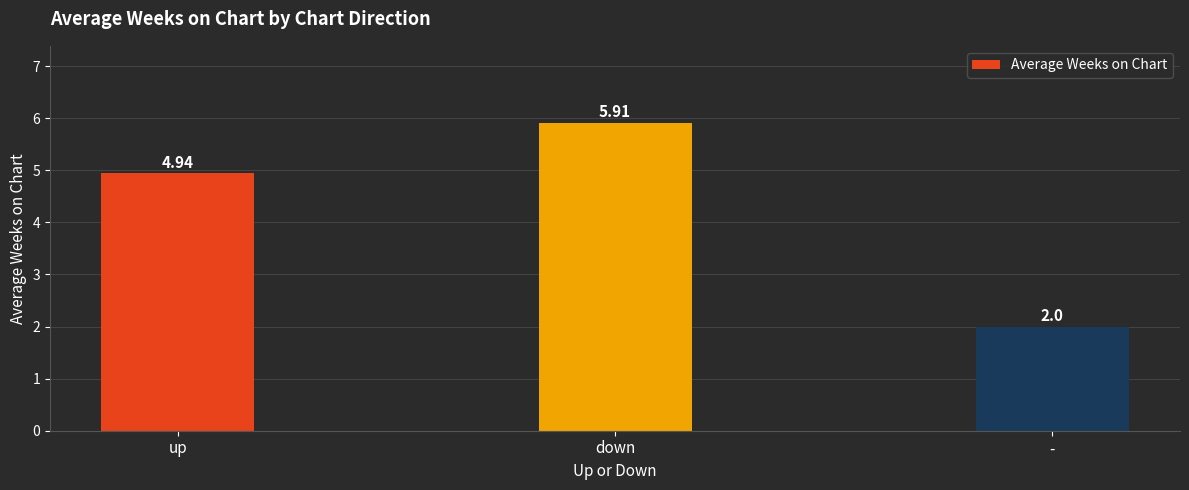

Rank the categories by value from lowest to highest.

-, up, down